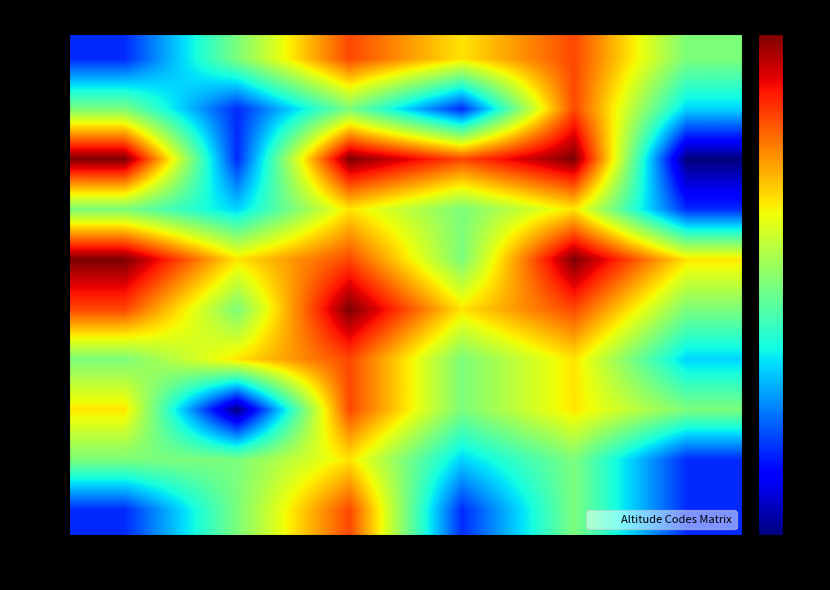

Between Код 8 and Код 7, which is larger?

Код 8